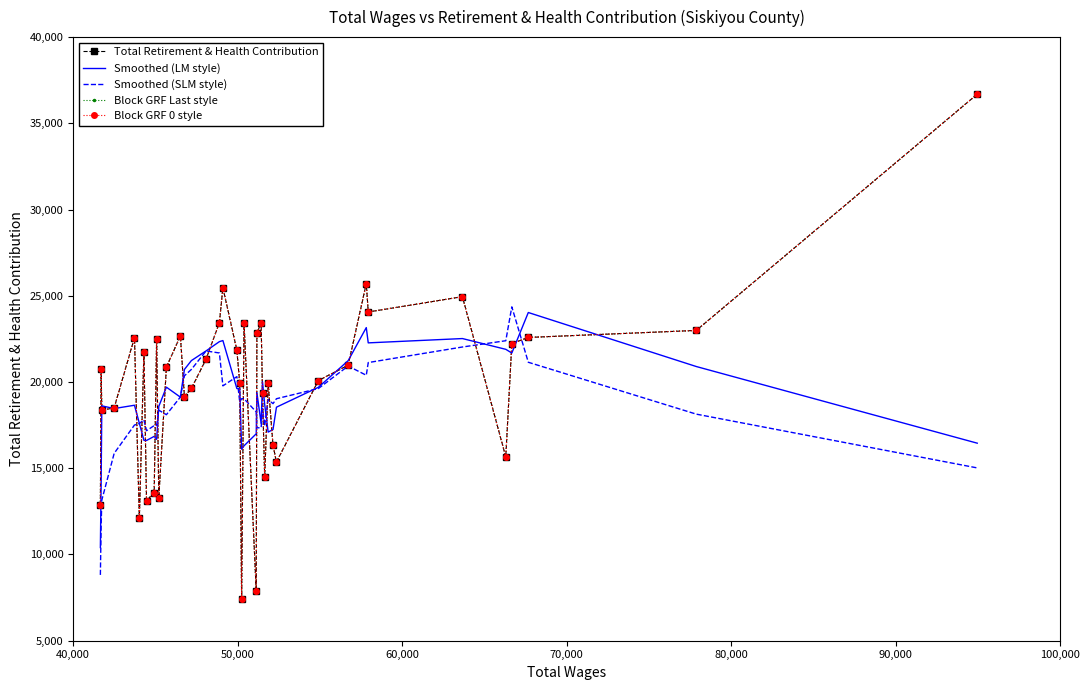

Does the chart have visible grid lines?

No